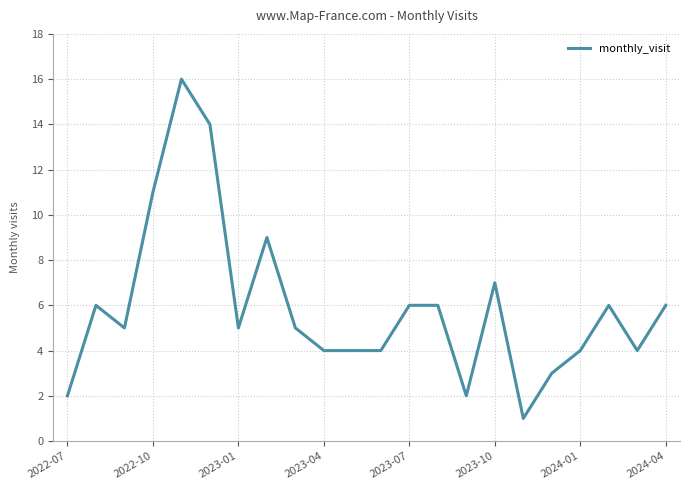

What is the difference between the maximum and minimum values?

15